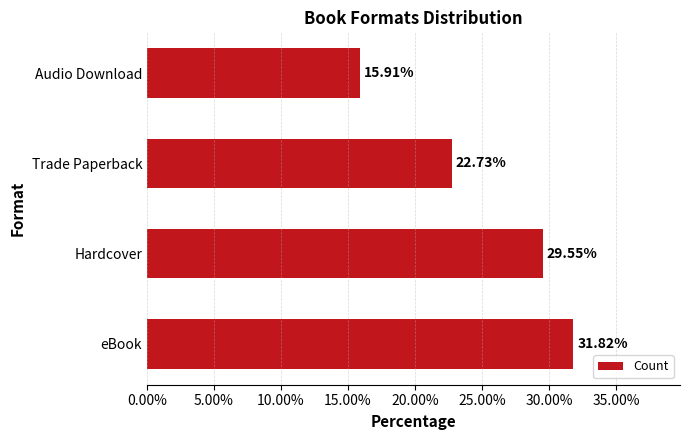

Are the bars grouped side by side (vs. stacked)?

No